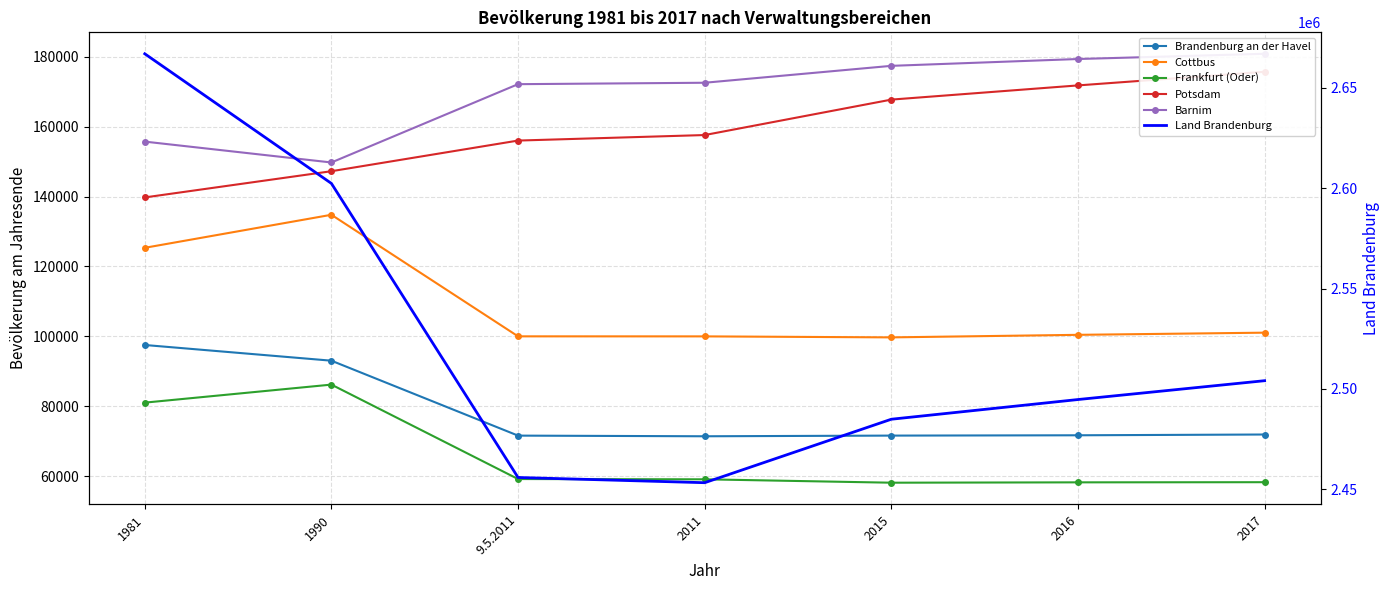

What is the label of the 7th point from the left?

2017